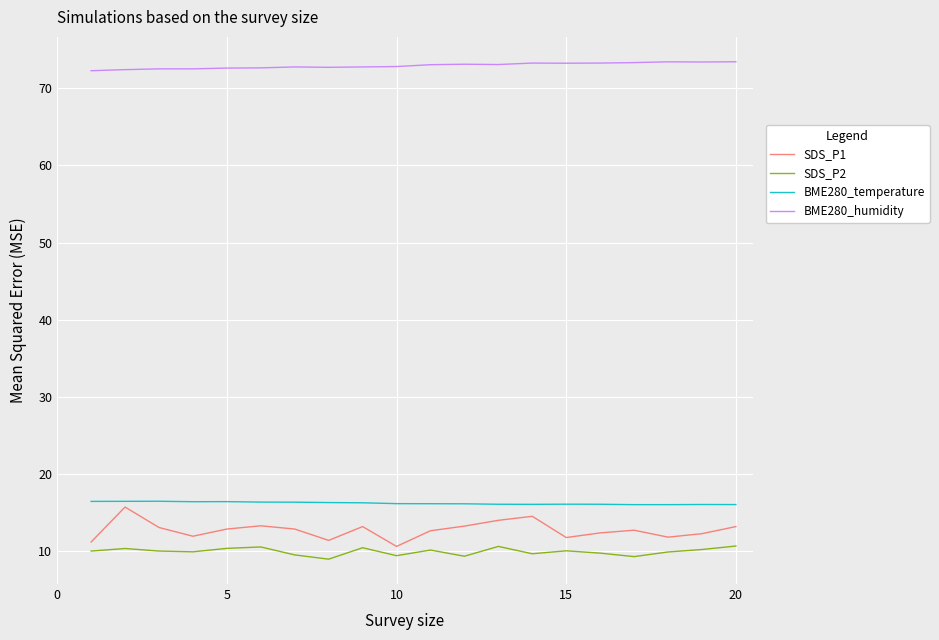

True or false: SDS_P1 and BME280_humidity intersect in this chart.

False